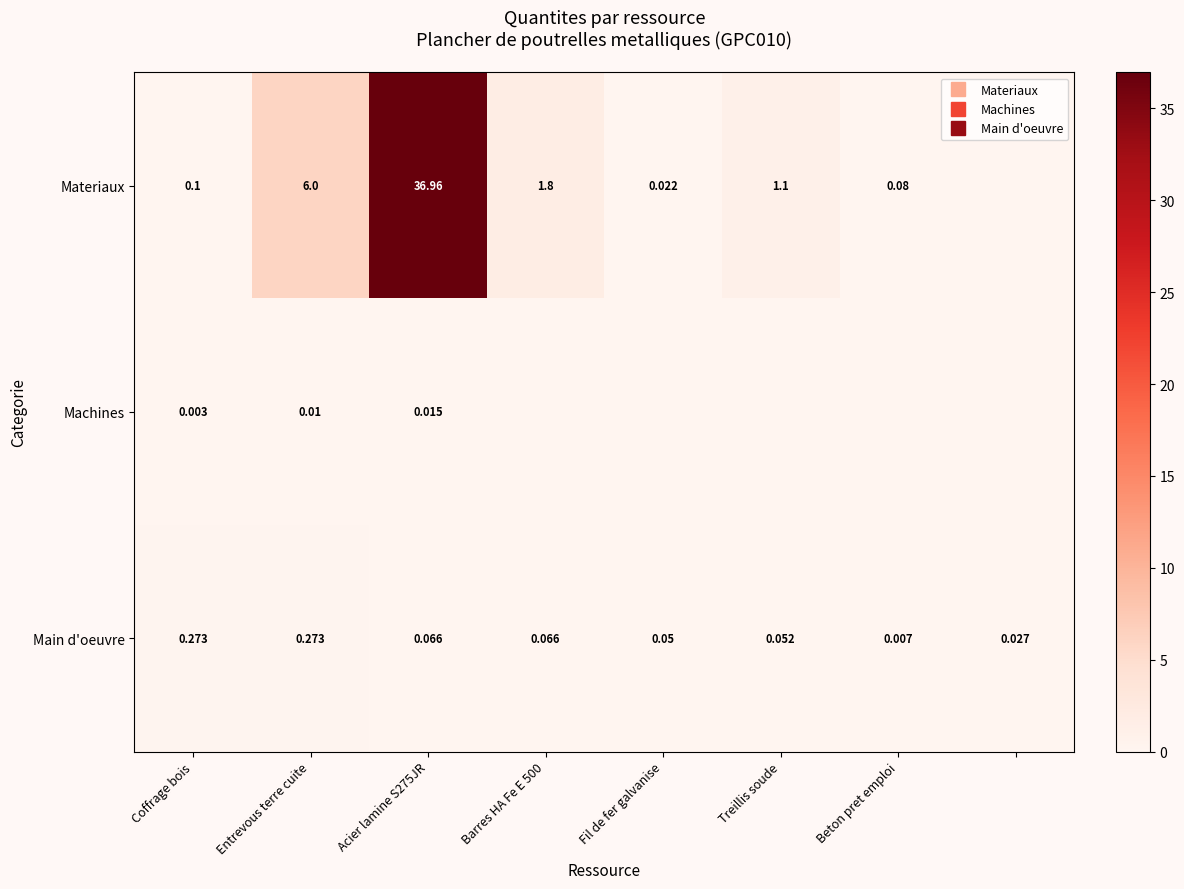

Count the number of data series in this chart.

3